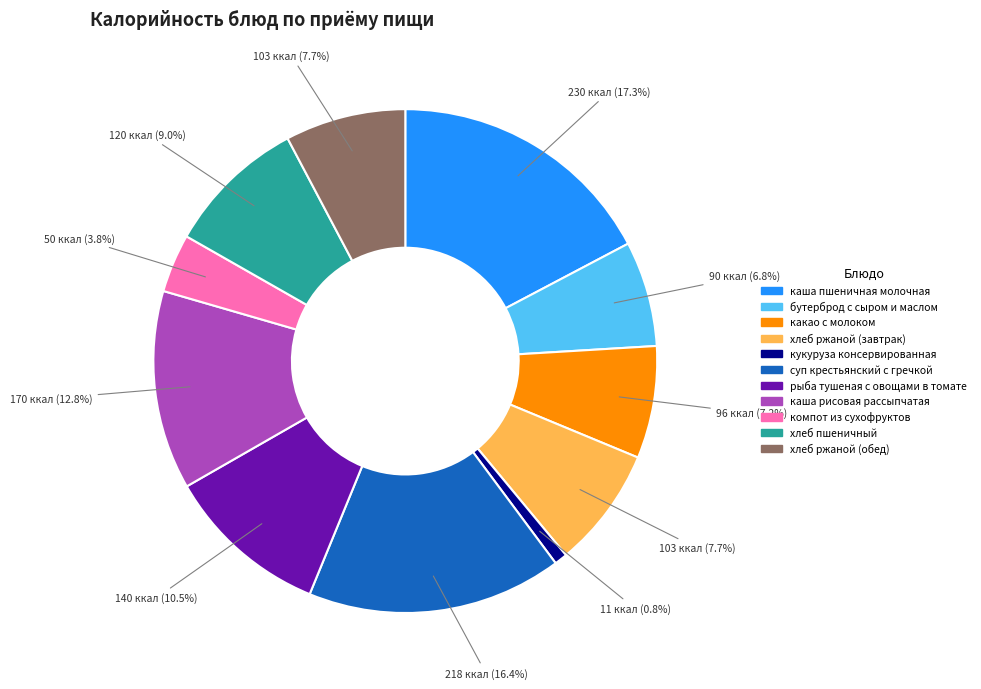

Count the number of slices in the pie.

11